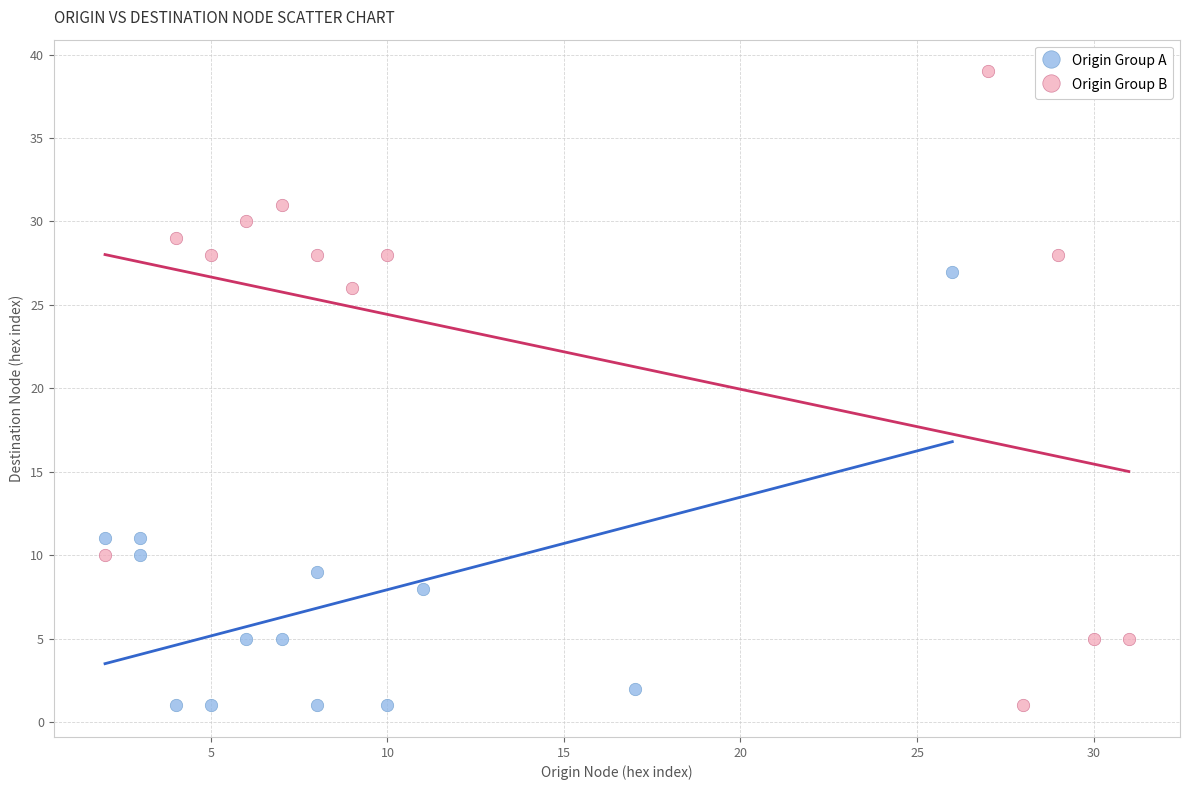

Which series has the largest Y range (max minus min)?

Origin Group B